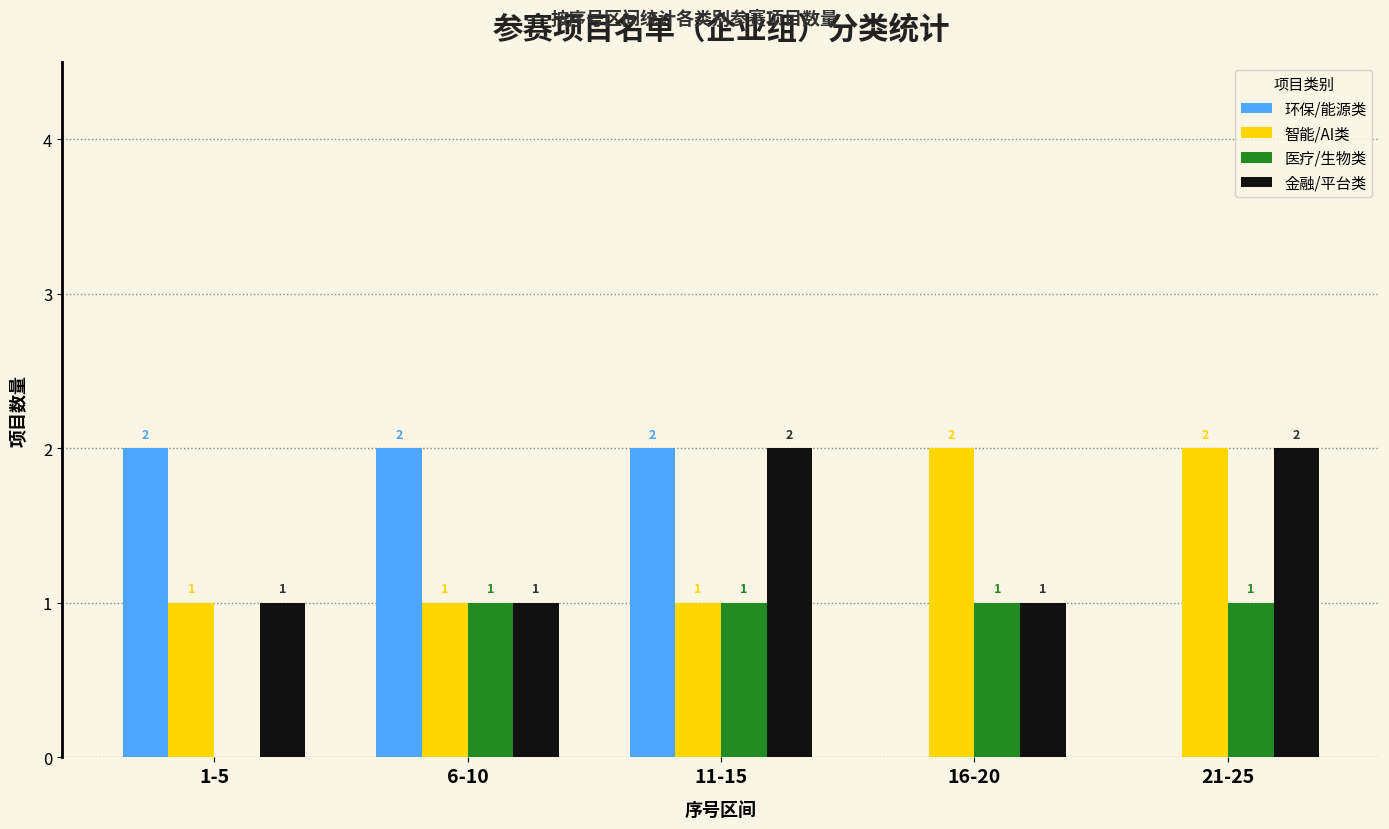

Which series changed the most between 1-5 and 21-25?

环保/能源类